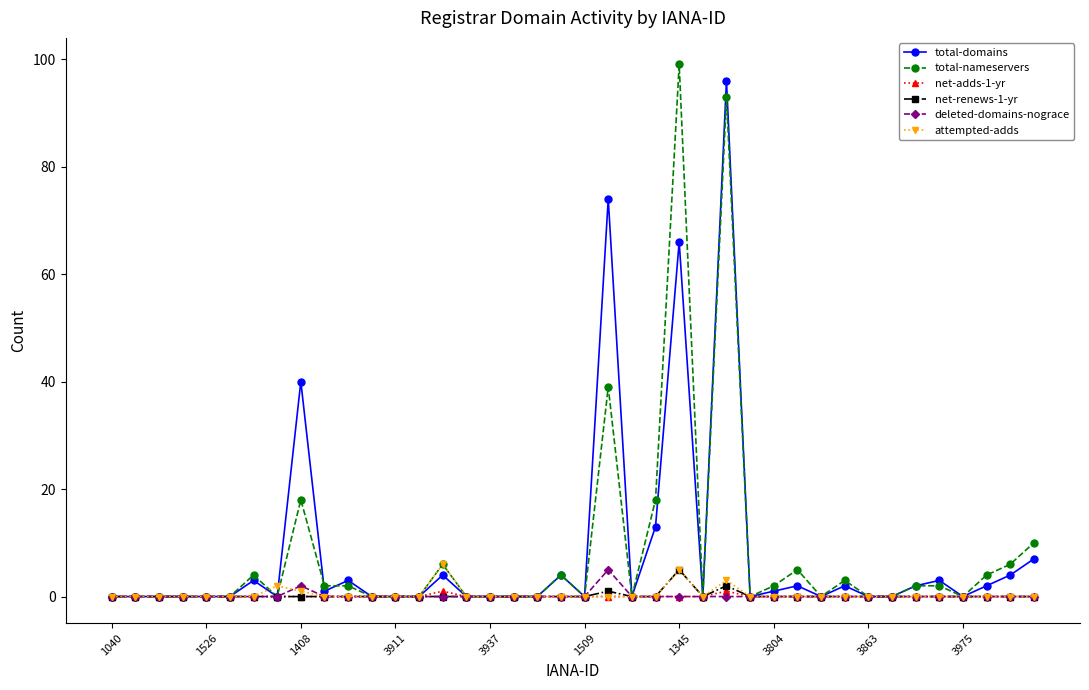

At how many categories does at least one series exceed 37?

4